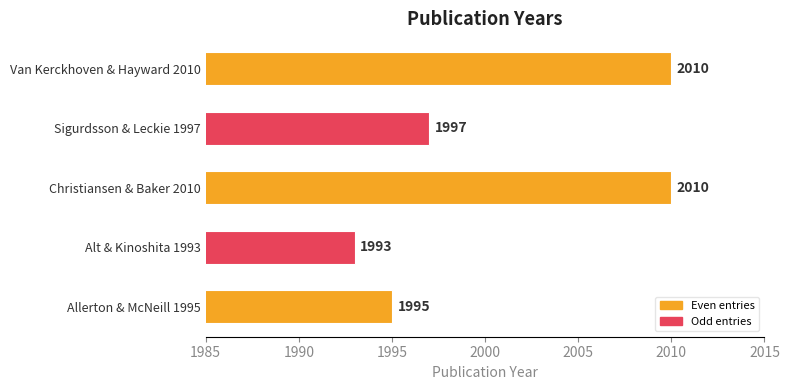

Does the chart contain any negative values?

No